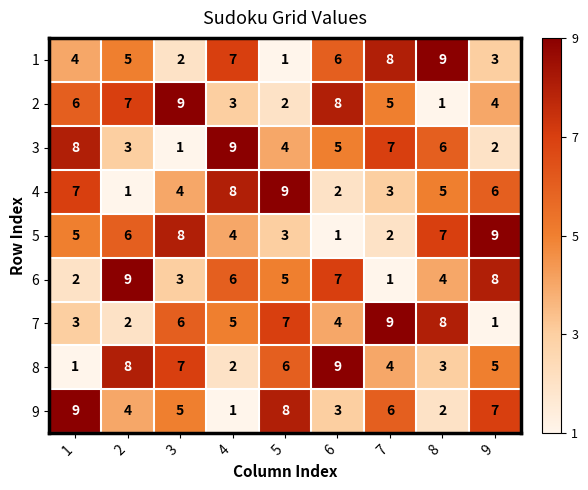

What is the sum of the 4 values at 3 and 8?

9